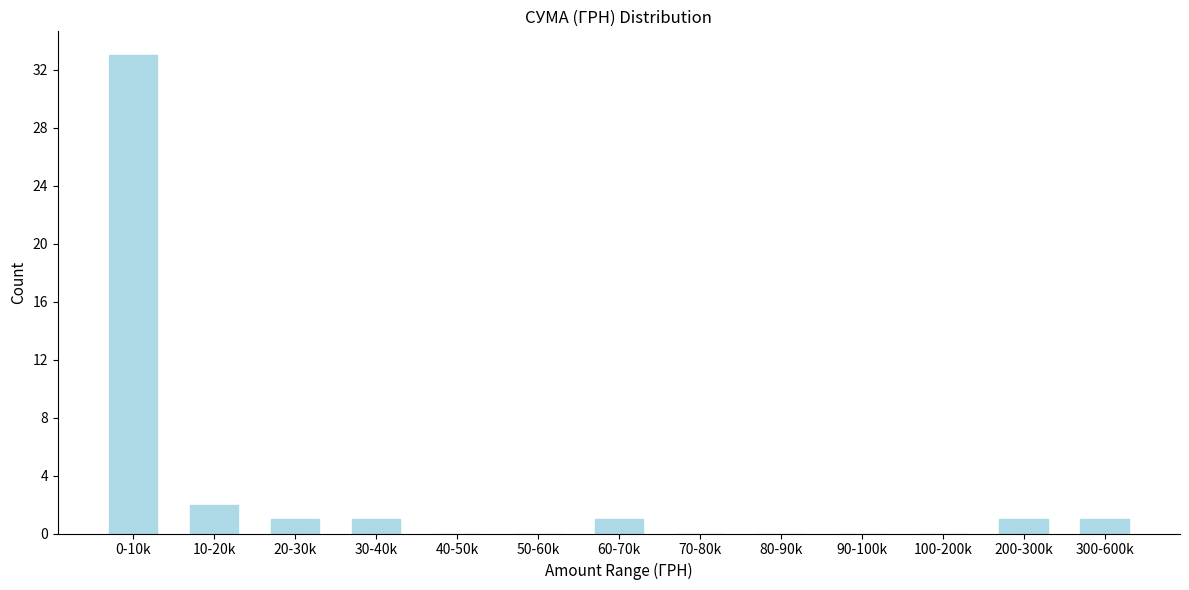

Reading right to left, list all the values displayed in this chart.

300-600k=1	200-300k=1	100-200k=0	90-100k=0	80-90k=0	70-80k=0	60-70k=1	50-60k=0	40-50k=0	30-40k=1	20-30k=1	10-20k=2	0-10k=33